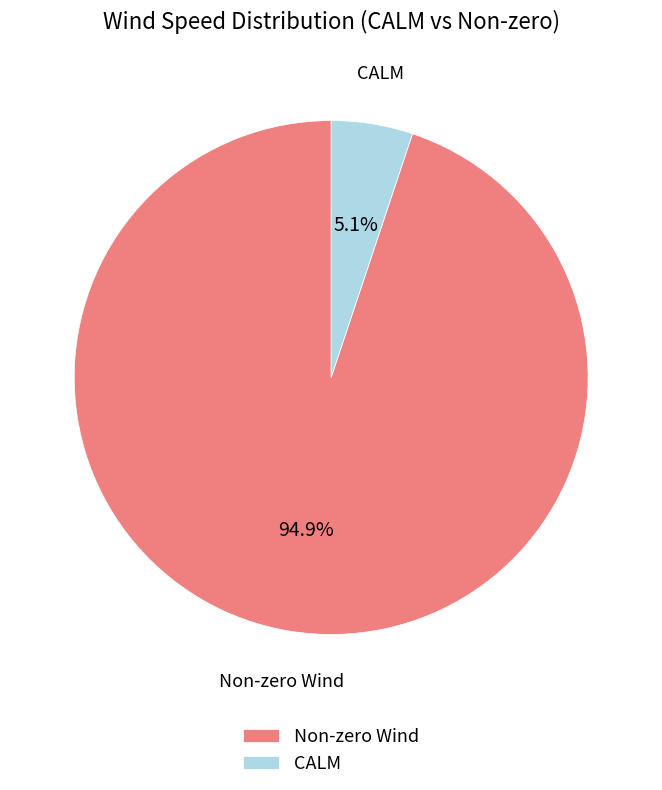

To the nearest percent, what is the average slice percentage?

50%